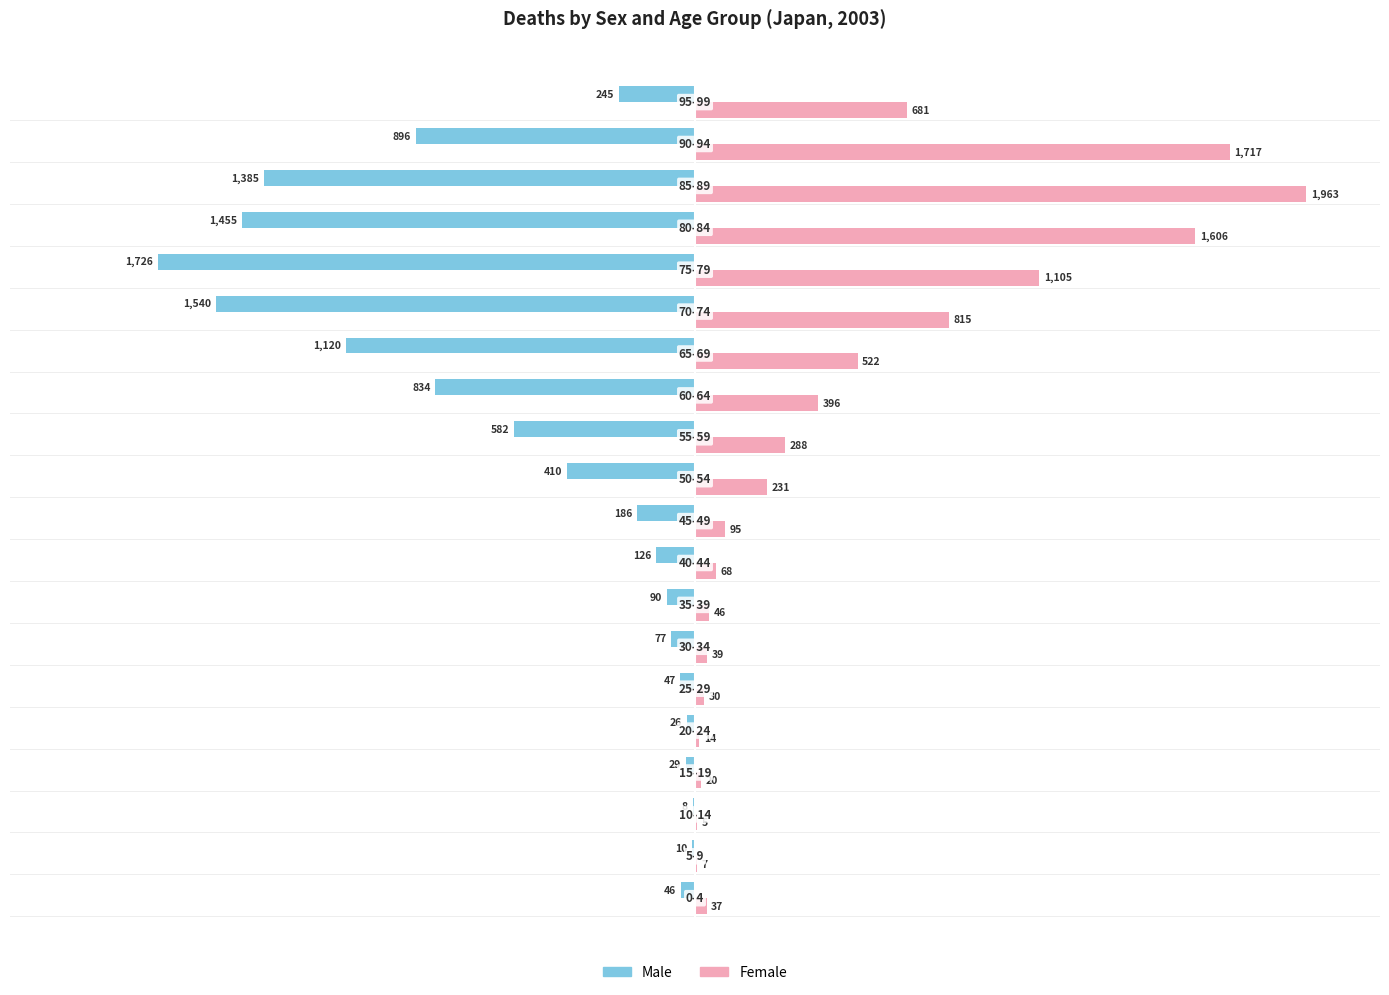

What is the highest value of the Male series?

-8